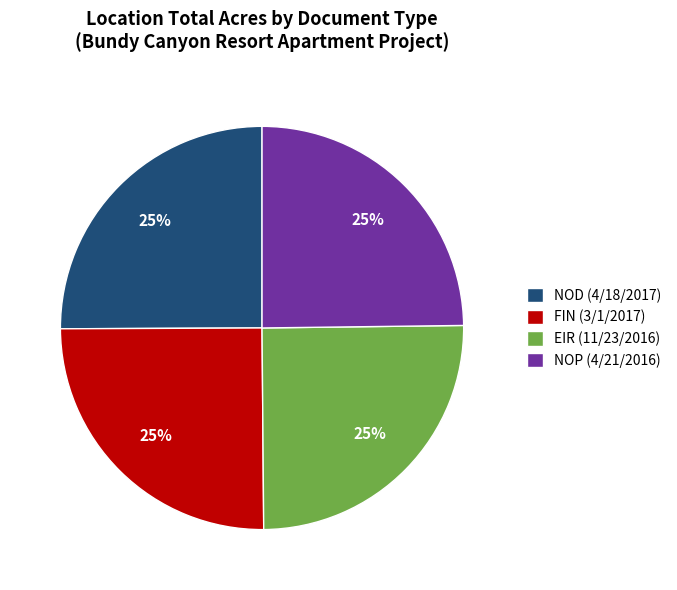

Does EIR (11/23/2016) represent more than half of the total?

No